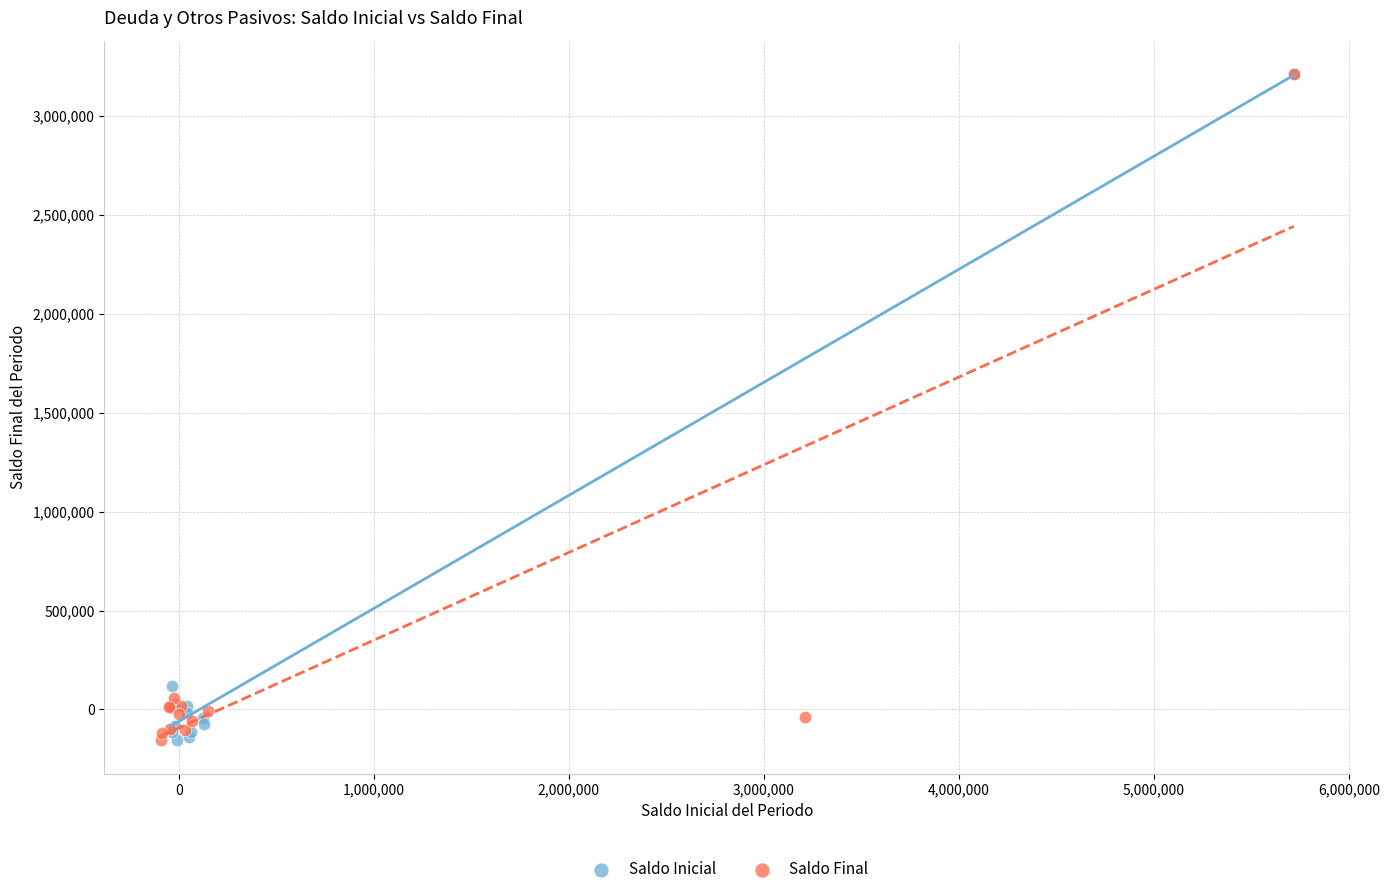

What are all the series names shown in the legend?

Saldo Inicial, Saldo Final